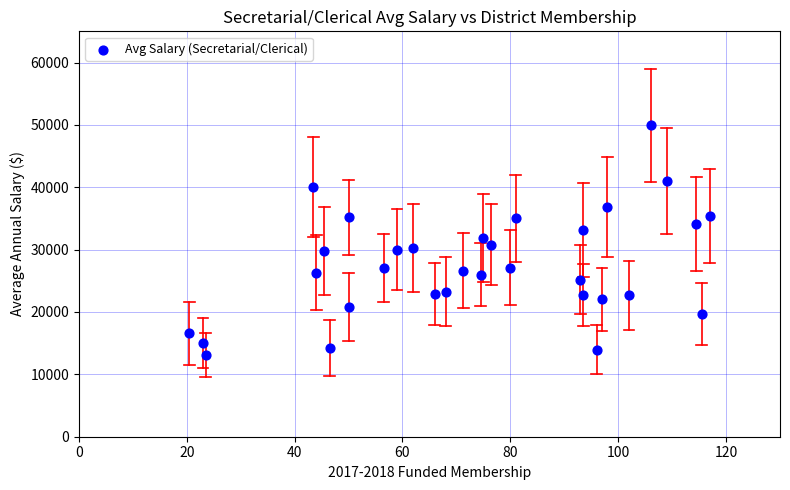

What is the range of Y values (max minus min)?

36770.4